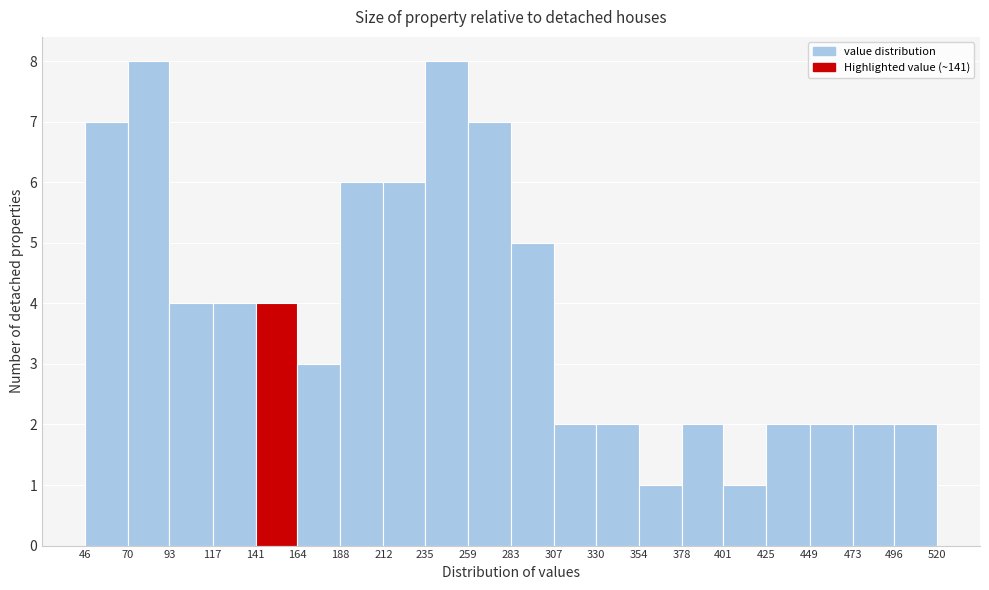

Reading left to right, list every bar in this chart as the range it spans on the x-axis followed by its height. The values are not printed on the chart, so give them approximately, as read against the axis.

46 to 70: 7
70 to 93: 8
93 to 117: 4
117 to 141: 4
141 to 164: 4
164 to 188: 3
188 to 212: 6
212 to 235: 6
235 to 259: 8
259 to 283: 7
283 to 307: 5
307 to 330: 2
330 to 354: 2
354 to 378: 1
378 to 401: 2
401 to 425: 1
425 to 449: 2
449 to 473: 2
473 to 496: 2
496 to 520: 2